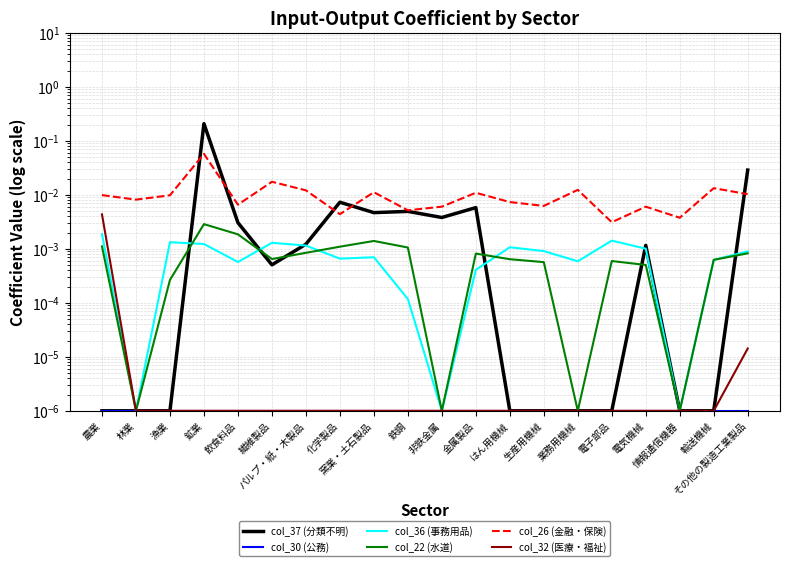

How many series are shown in this chart?

6